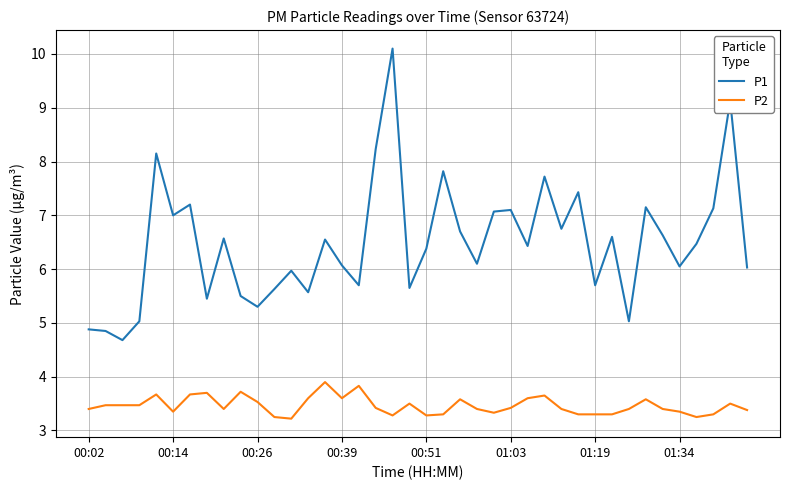

What is the difference between the maximum and minimum values in the P1 series?

5.4